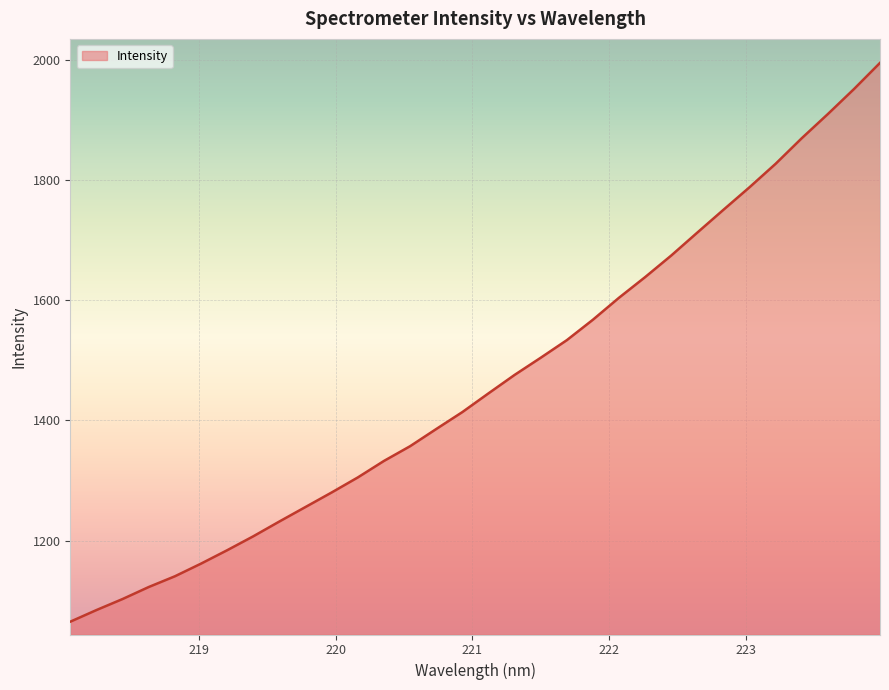

What is the smallest value displayed?

1065.3